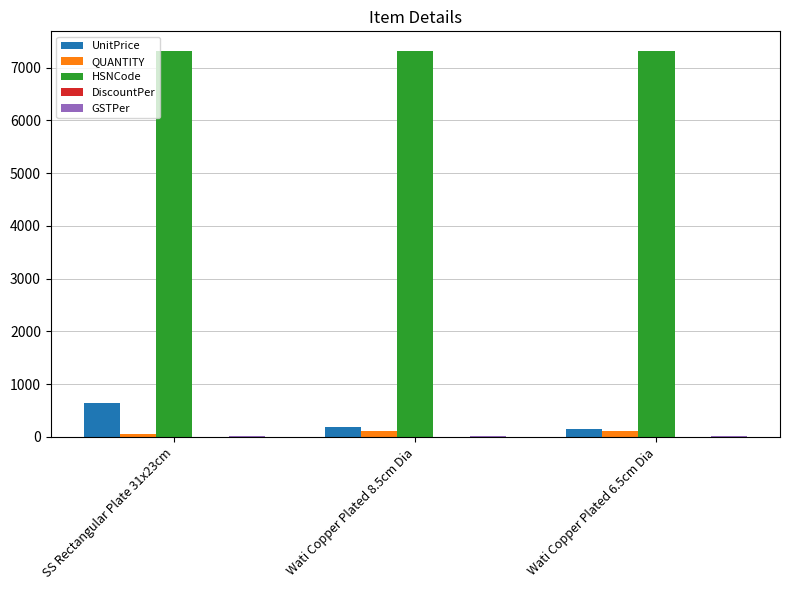

Where is UnitPrice nearest to the value 405?

Wati Copper Plated 8.5cm Dia